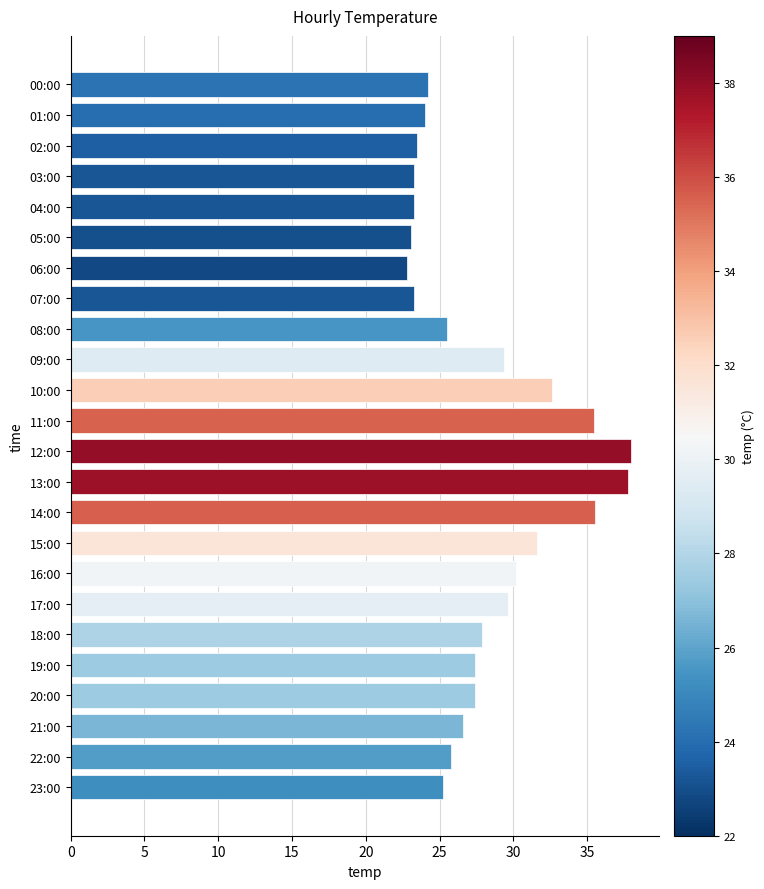

What position from the bottom is 00:00?

24